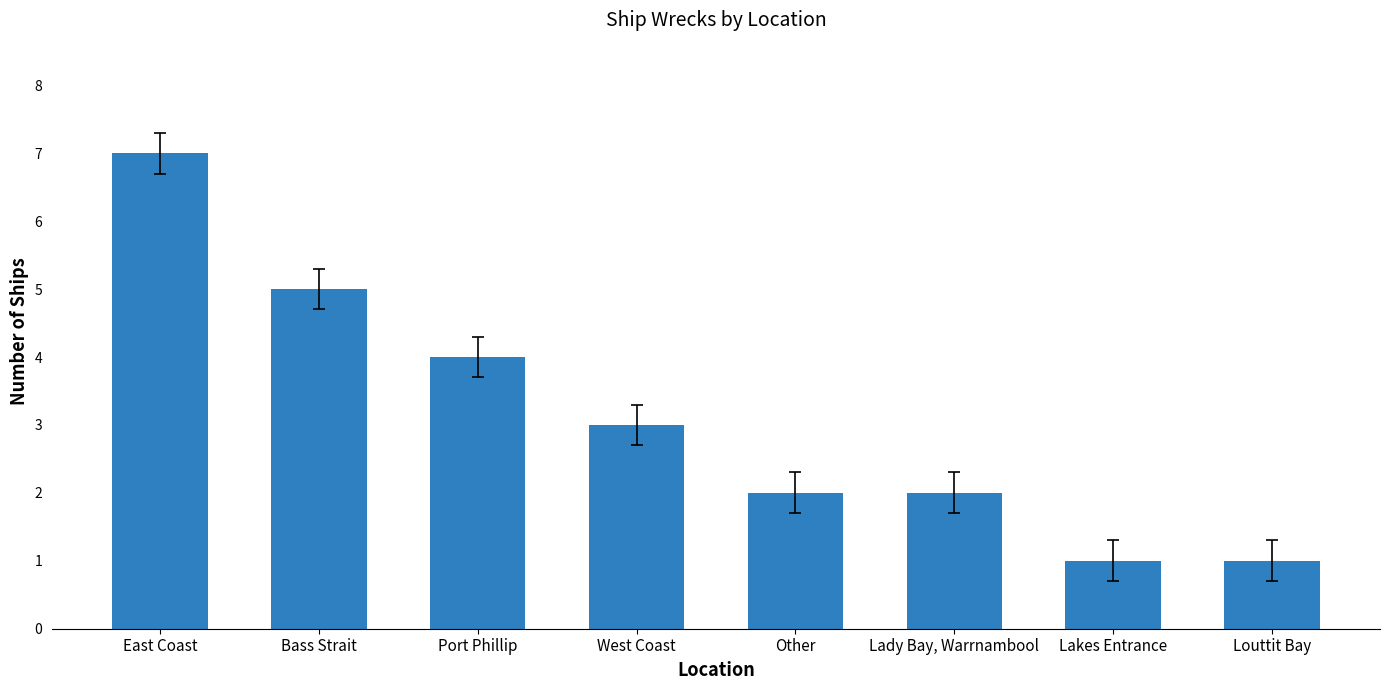

What is the smallest value displayed?

1